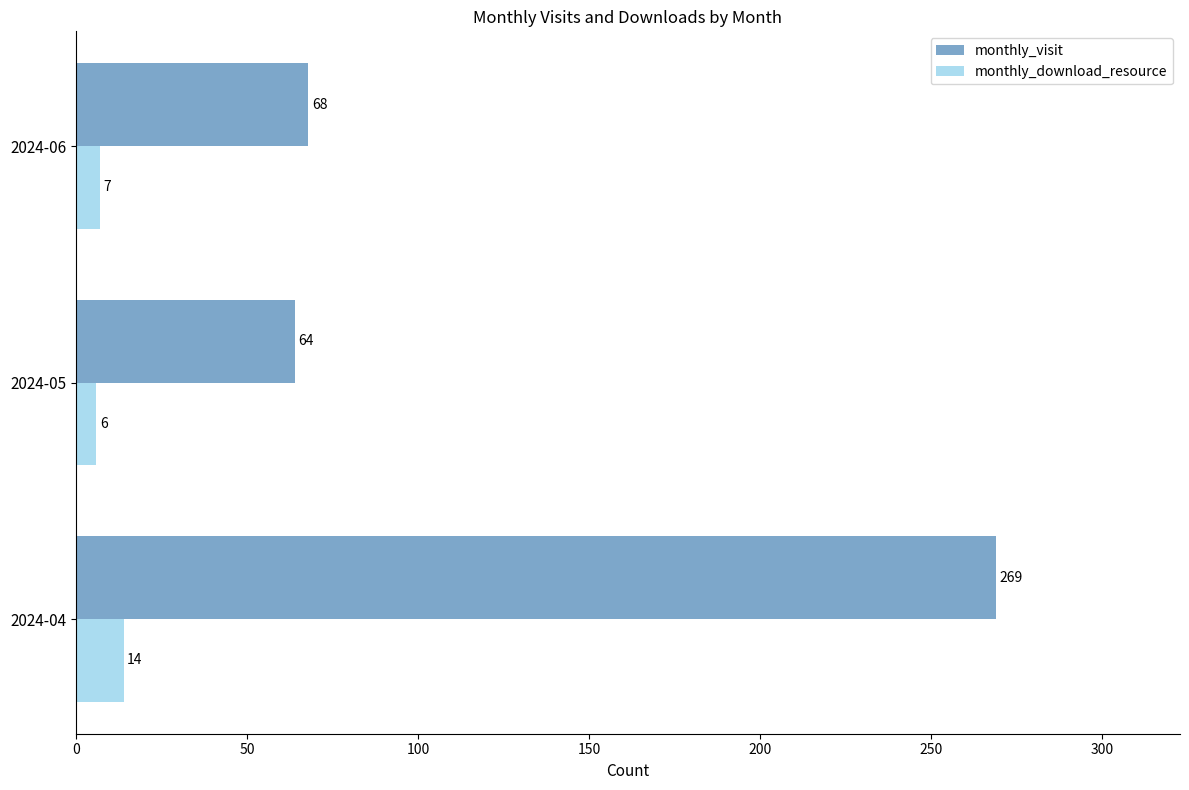

Which series changed the most between 2024-05 and 2024-06?

monthly_visit